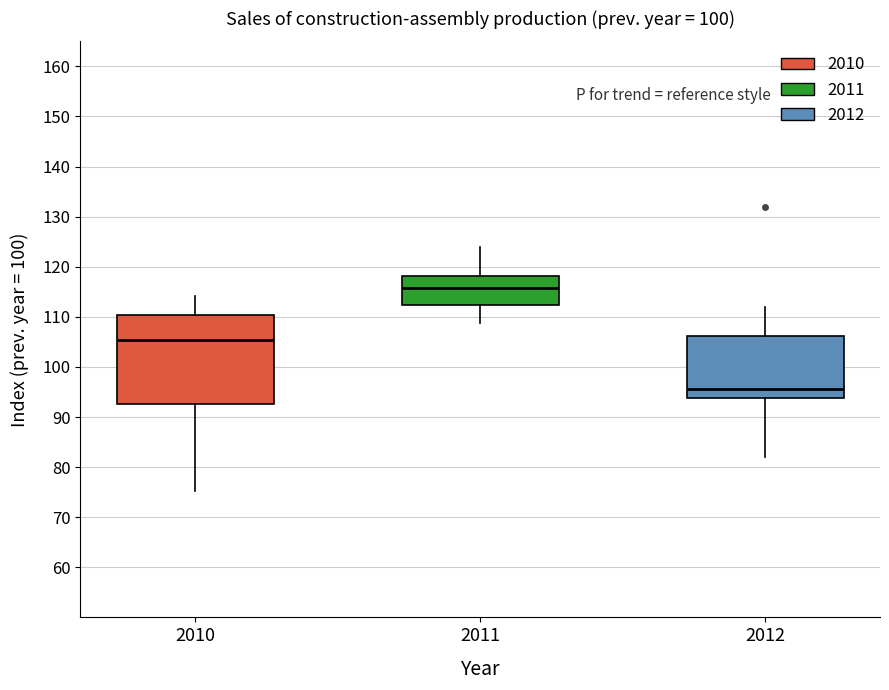

Reading left to right, transcribe this box plot: for each box, give where its median line is, the range the box spans, and where its two whiskers end, as read against the y-axis. The values are not printed on the chart, so give them approximately, as read against the axis.

2010: median 105, box 93 to 110, whiskers 75 to 114
2011: median 116, box 112 to 118, whiskers 109 to 124
2012: median 96, box 94 to 106, whiskers 82 to 112